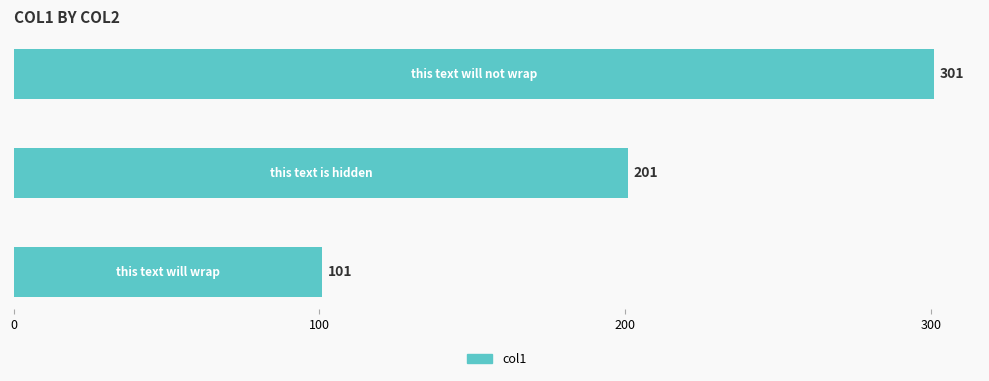

Count the values in the range 101 to 301.

3